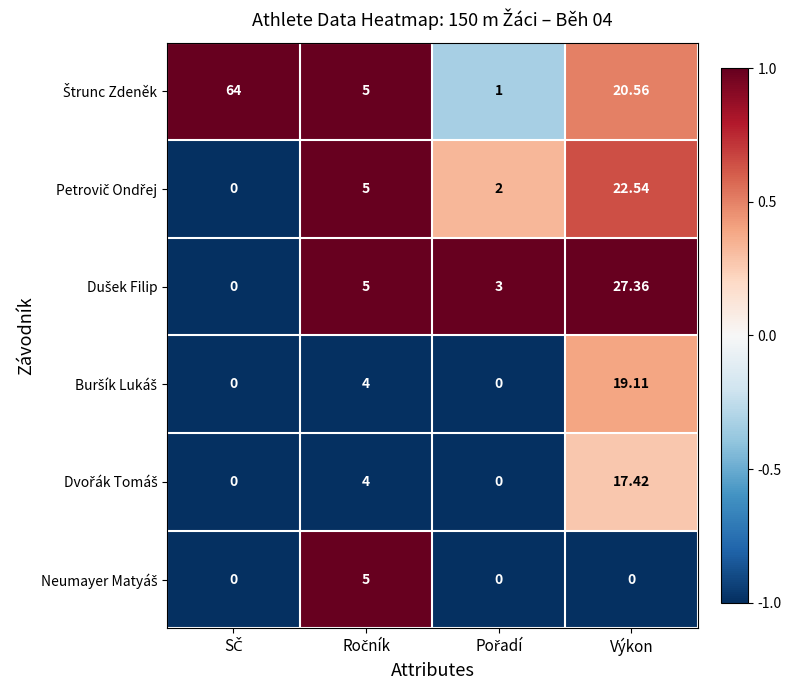

At which category is the sum across all series the highest?

Výkon